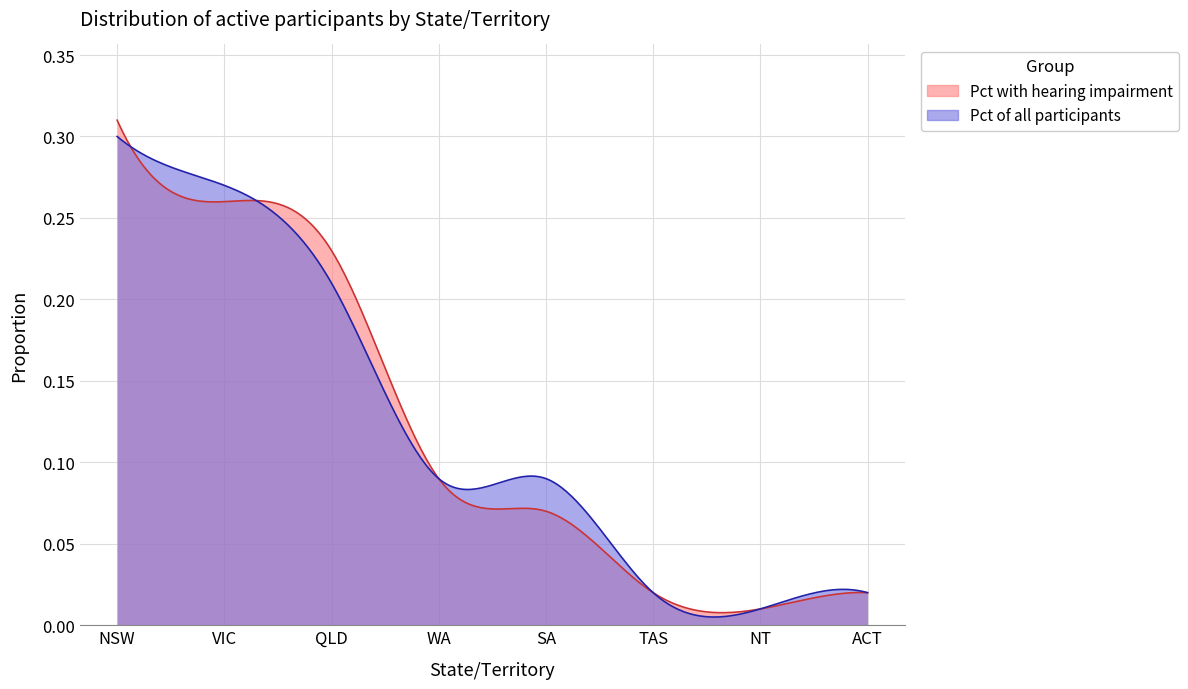

Does the chart display data point markers on the line(s)?

No